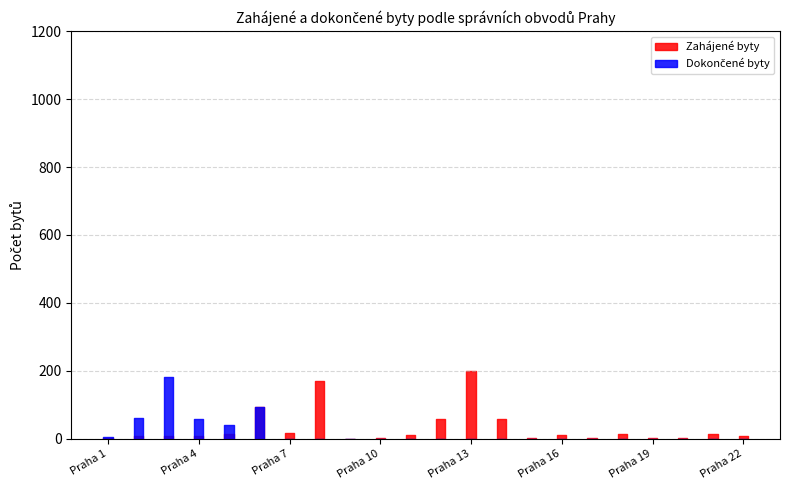

What is the value of the Zahájené byty point at the 14th from the left?

59